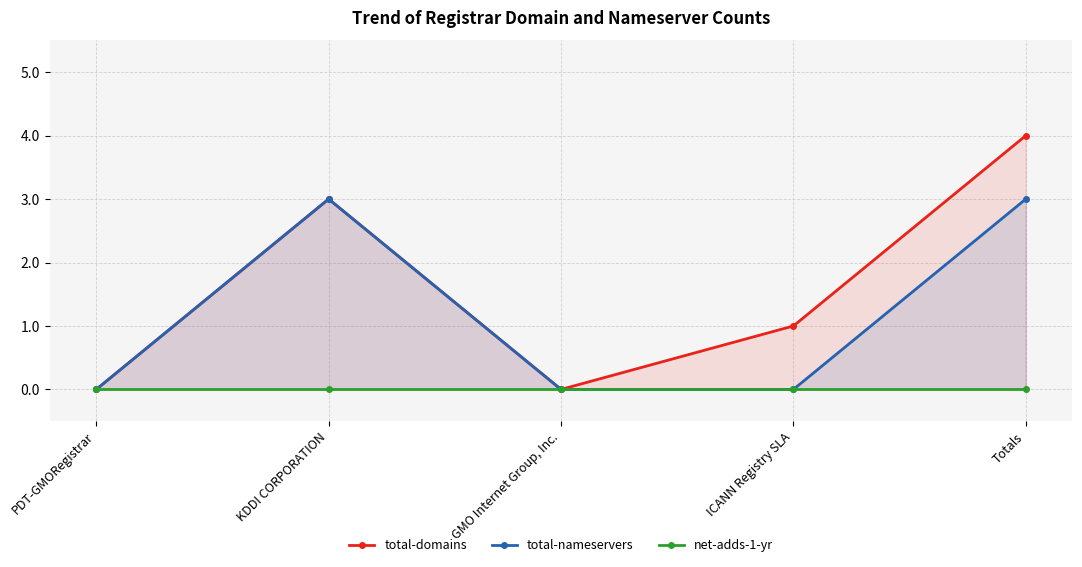

At which label does net-adds-1-yr reach its peak?

PDT-GMORegistrar